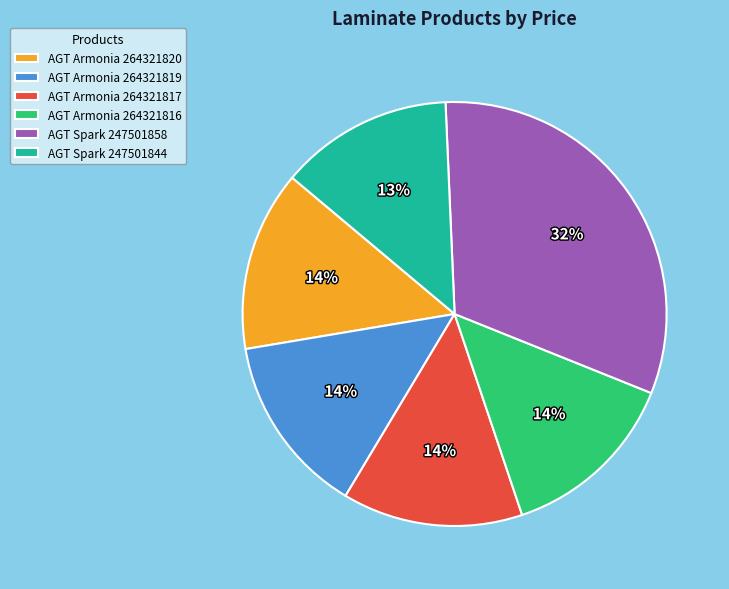

To the nearest percent, what is the difference between the largest and smallest slice percentages?

19%